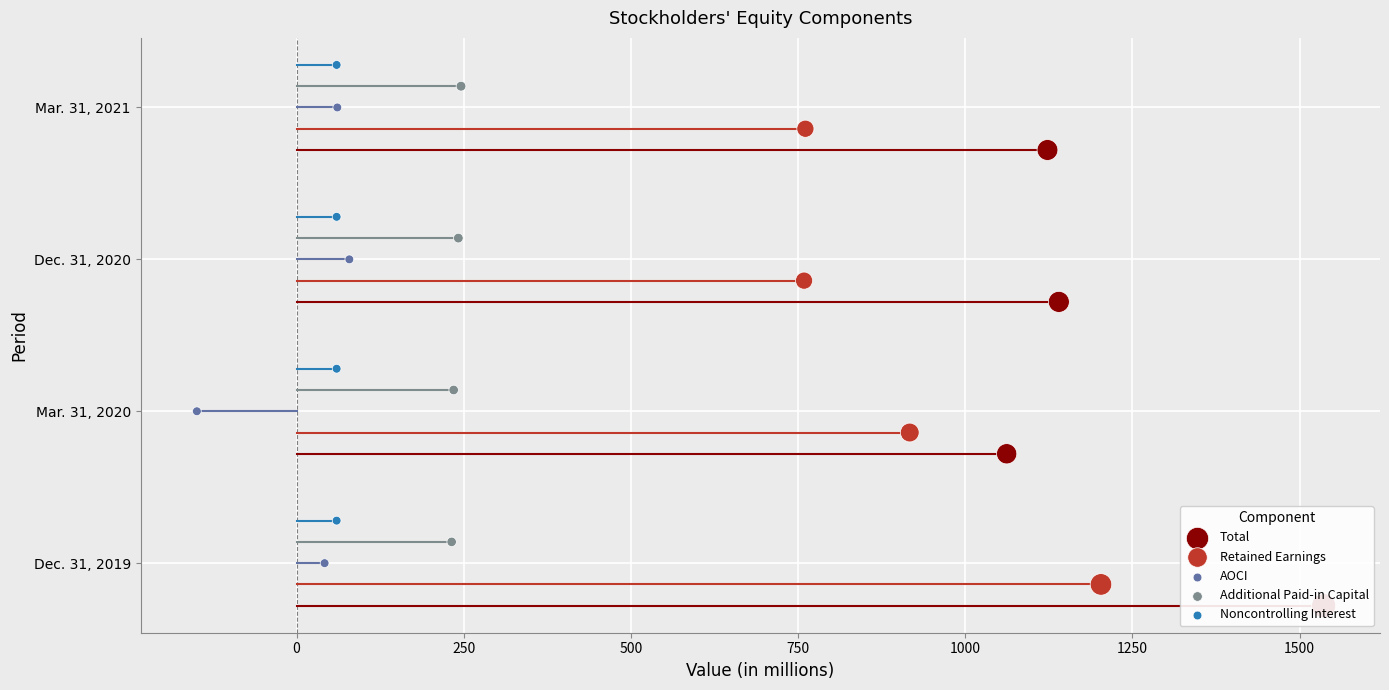

Which series contains the lowest Y value?

Total